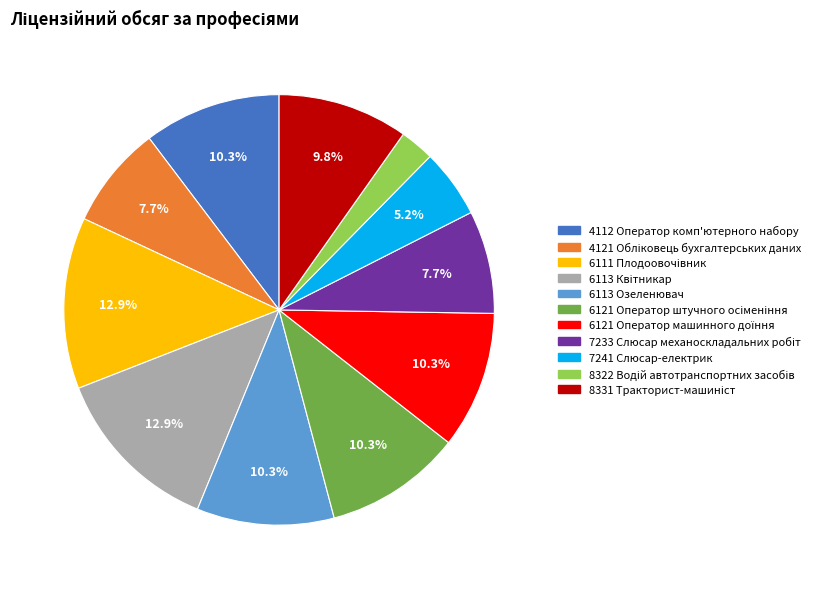

Does any single category account for the majority?

No